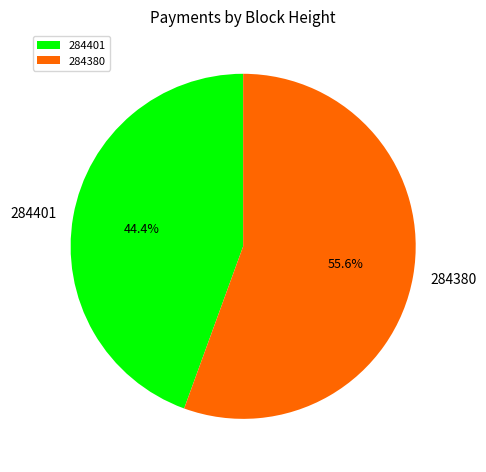

What is the majority slice?

284380